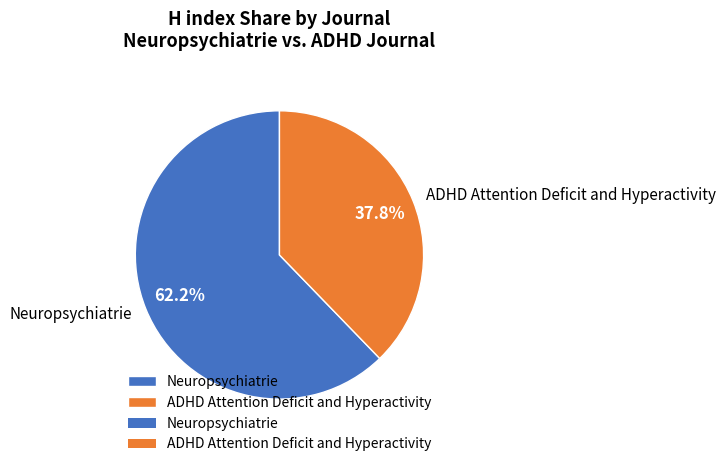

Which slice represents more than half of the pie?

Neuropsychiatrie